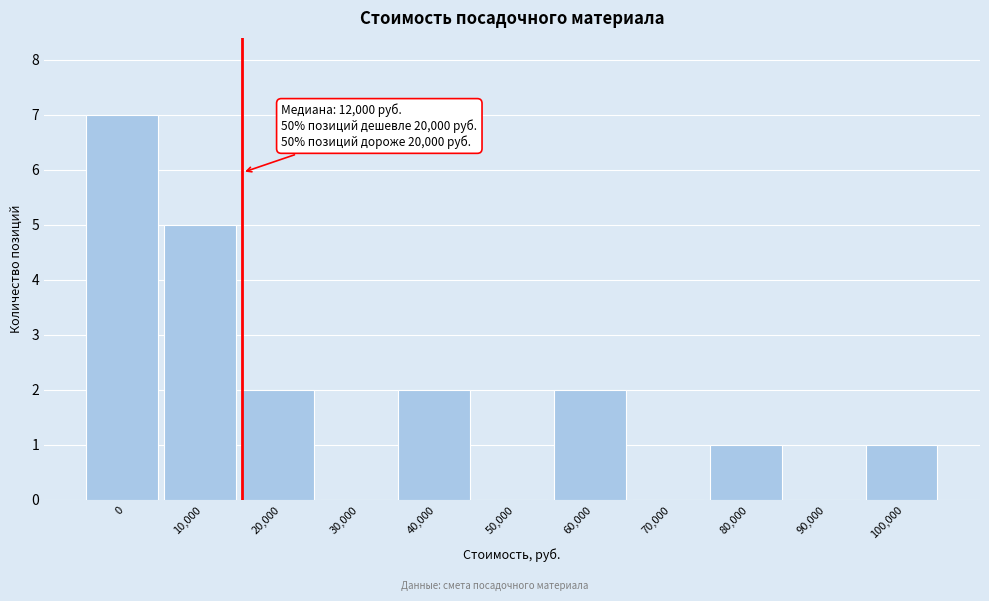

Reading left to right, list all the values displayed in this chart.

0=7	10,000=5	20,000=2	30,000=0	40,000=2	50,000=0	60,000=2	70,000=0	80,000=1	90,000=0	100,000=1